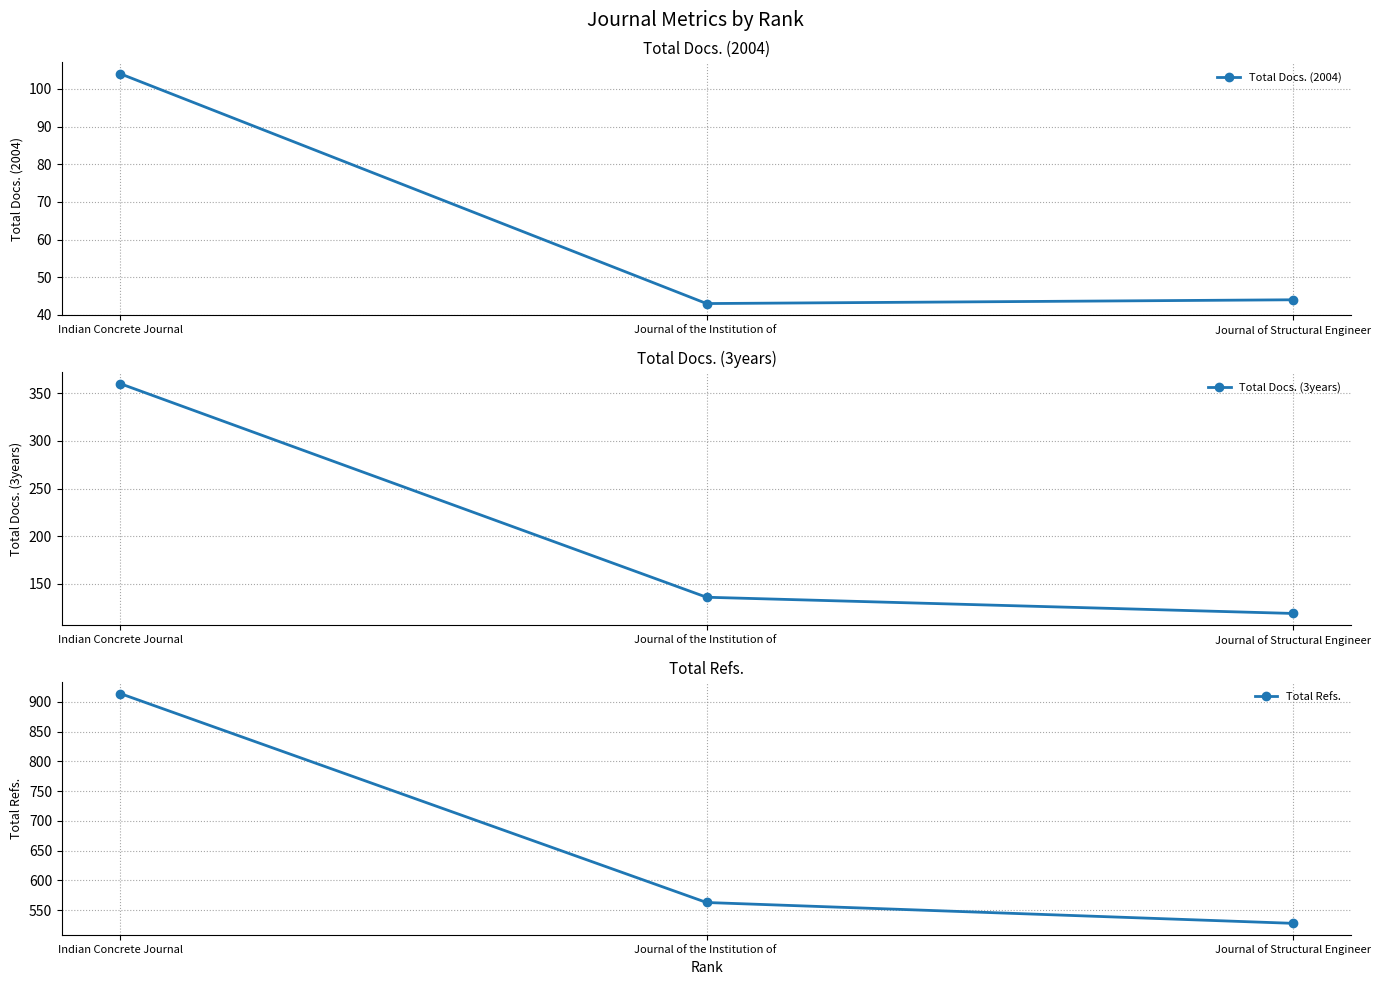

What is the sum of all Total Docs. (3years) values?

615